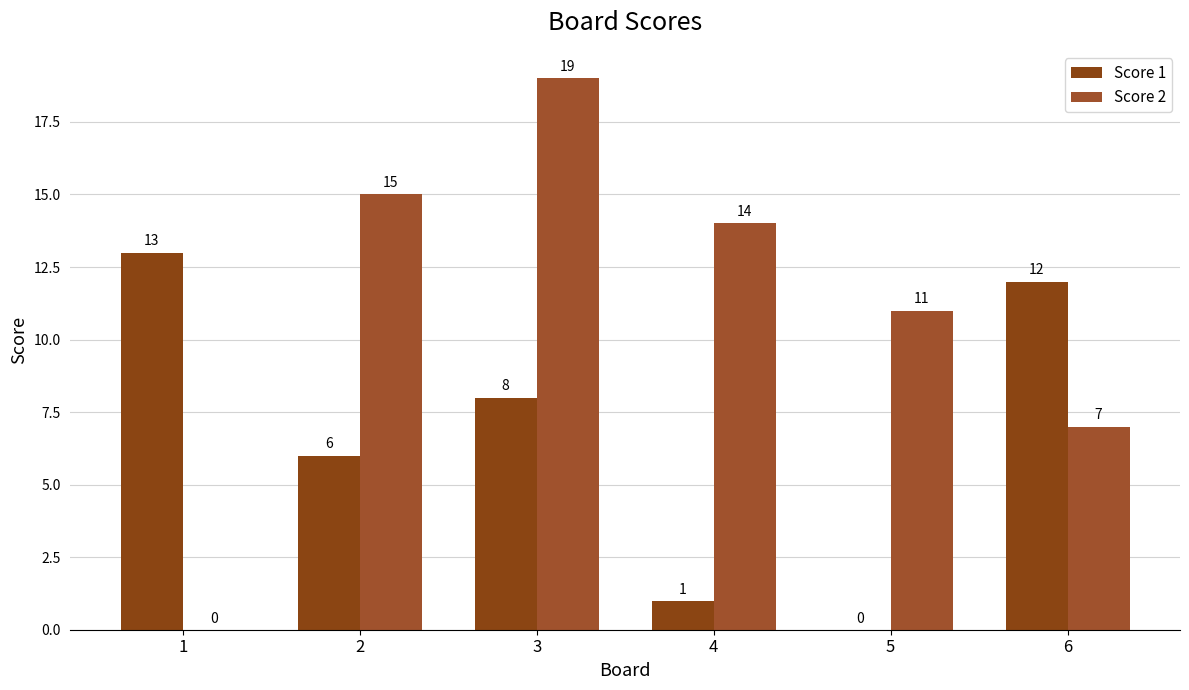

Count the number of data series in this chart.

2